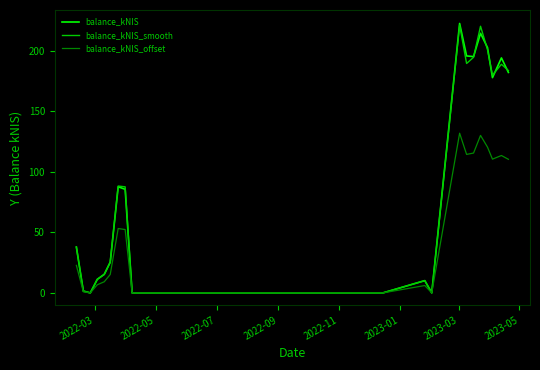

What is the maximum value shown in the chart?

222.5